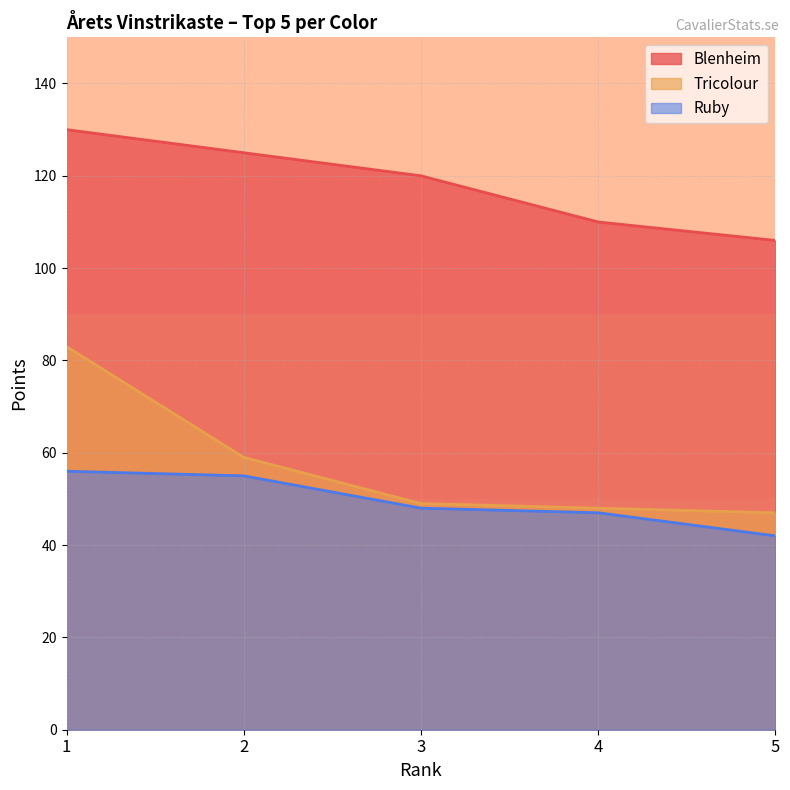

What is the difference between the Ruby values at 3 and 4?

1